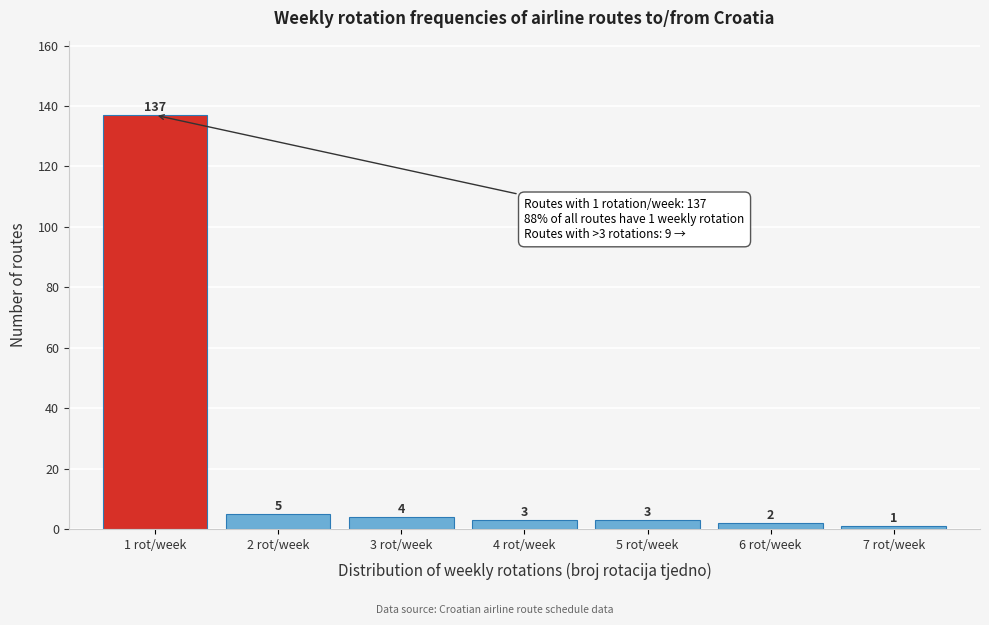

Reading left to right, list all the values displayed in this chart.

137	5	4	3	3	2	1